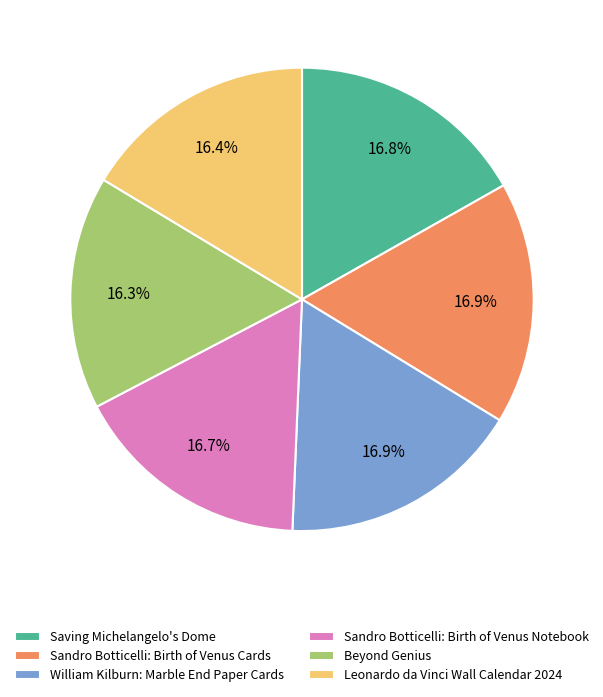

Is there a majority slice in this chart?

No